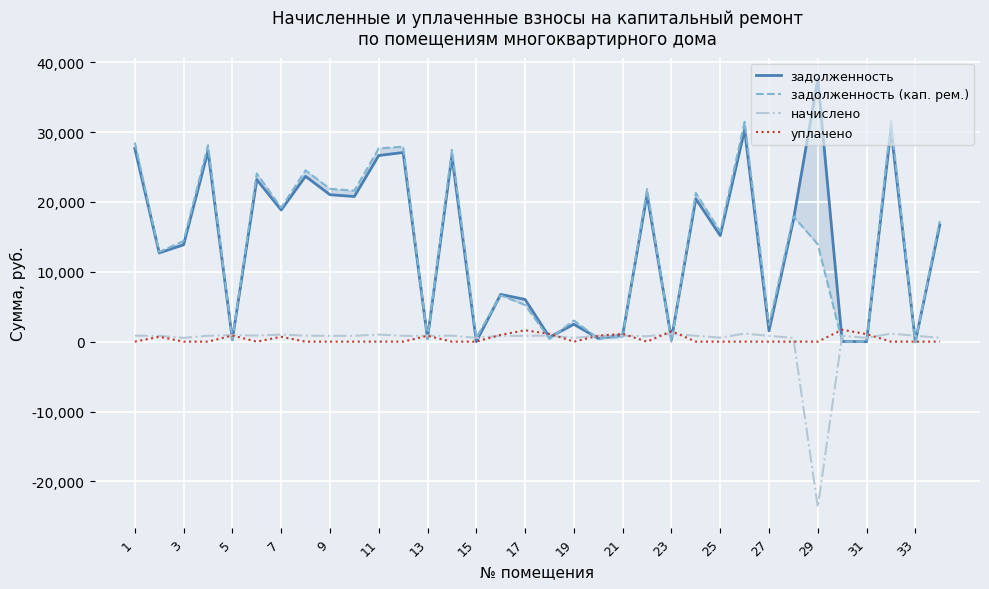

What is the lowest value of the начислено series?

-23657.6